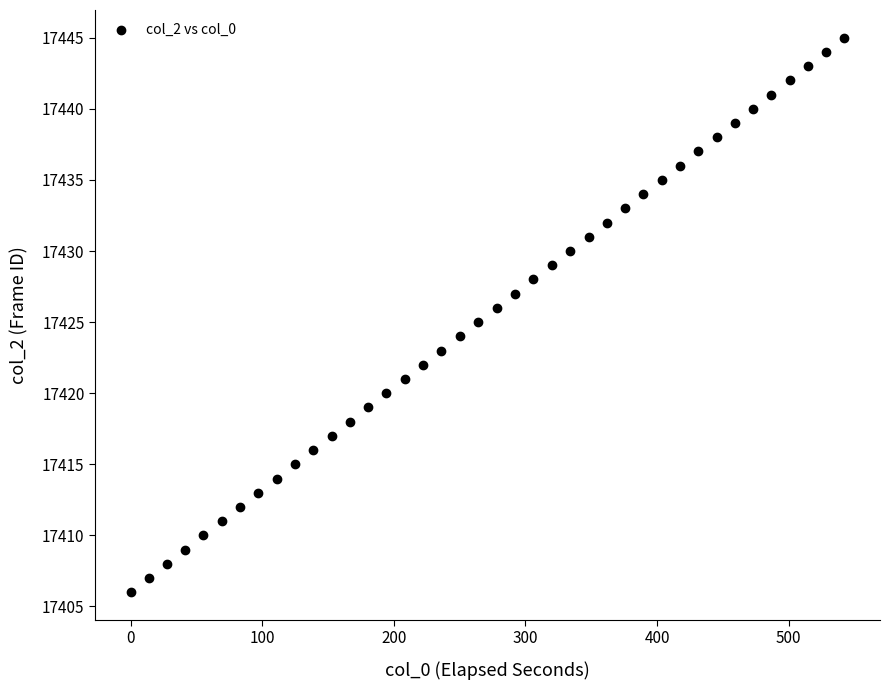

What is the range of Y values (max minus min)?

39